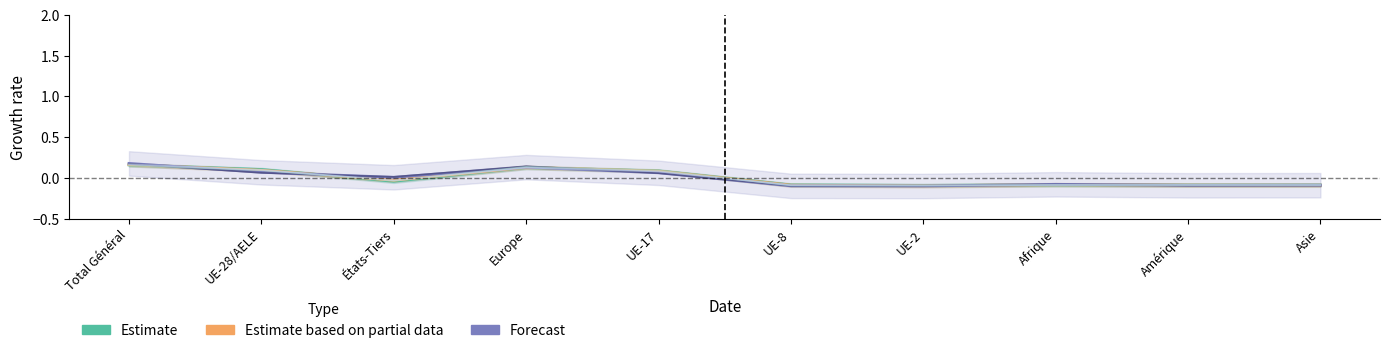

The Femmes (0-4 ans) series shows -0.1 at UE-8. True or false?

True